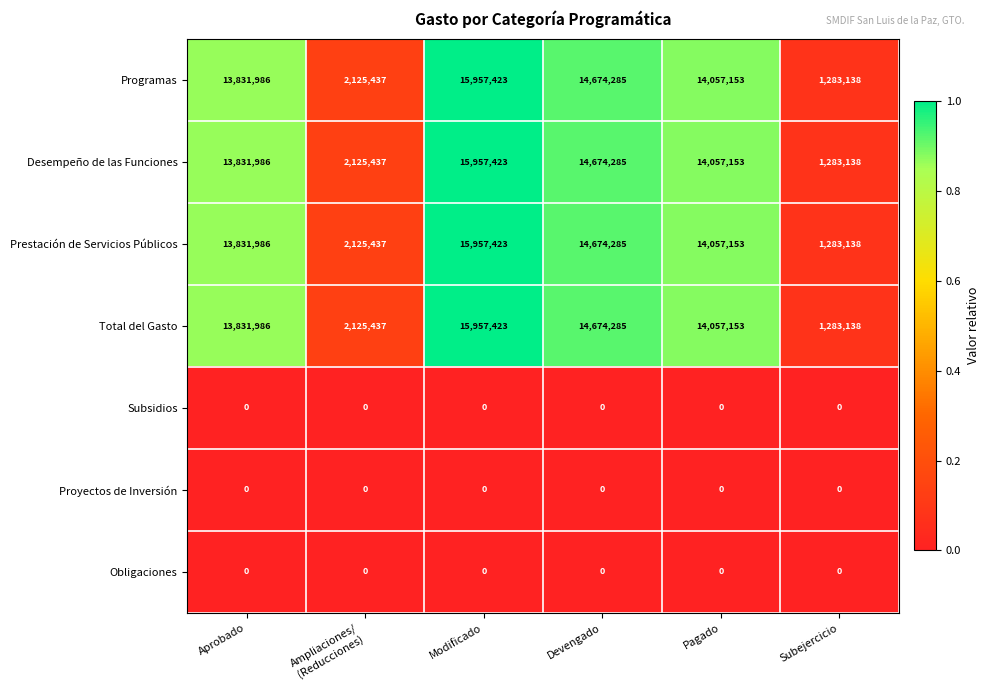

What is the total value across all series at Ampliaciones/
(Reducciones)?

8501748